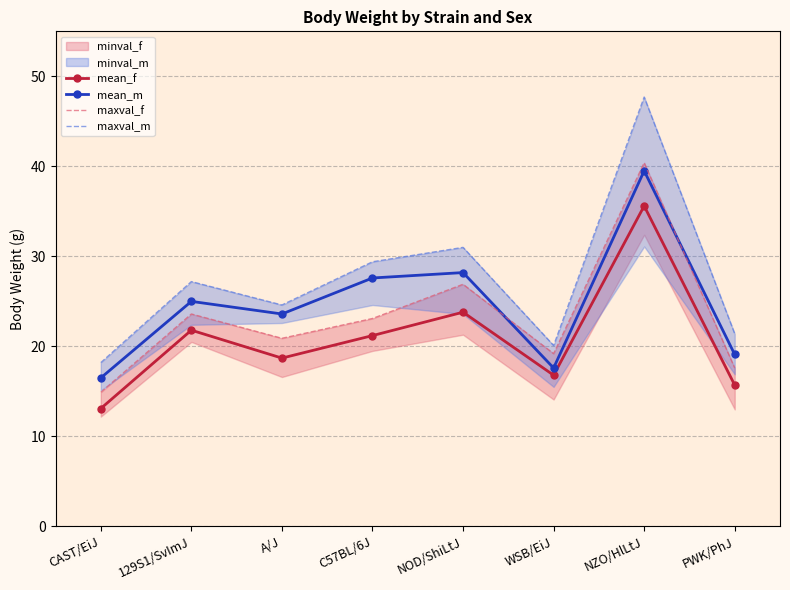

Which category has the highest value in the mean_m series?

NZO/HlLtJ